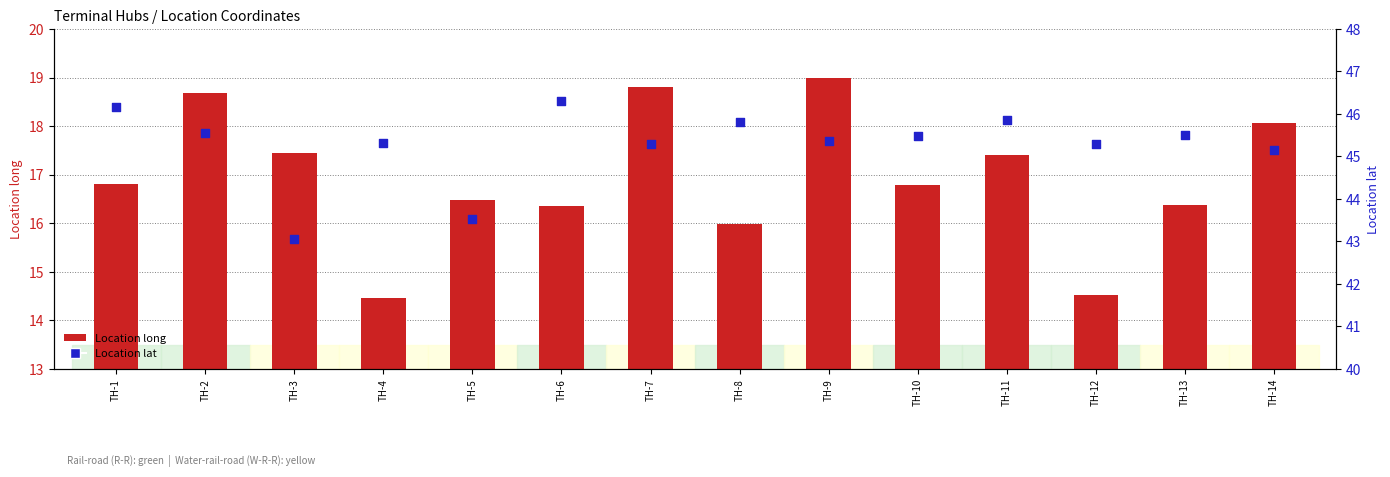

At which category is the sum across all series the highest?

TH-9